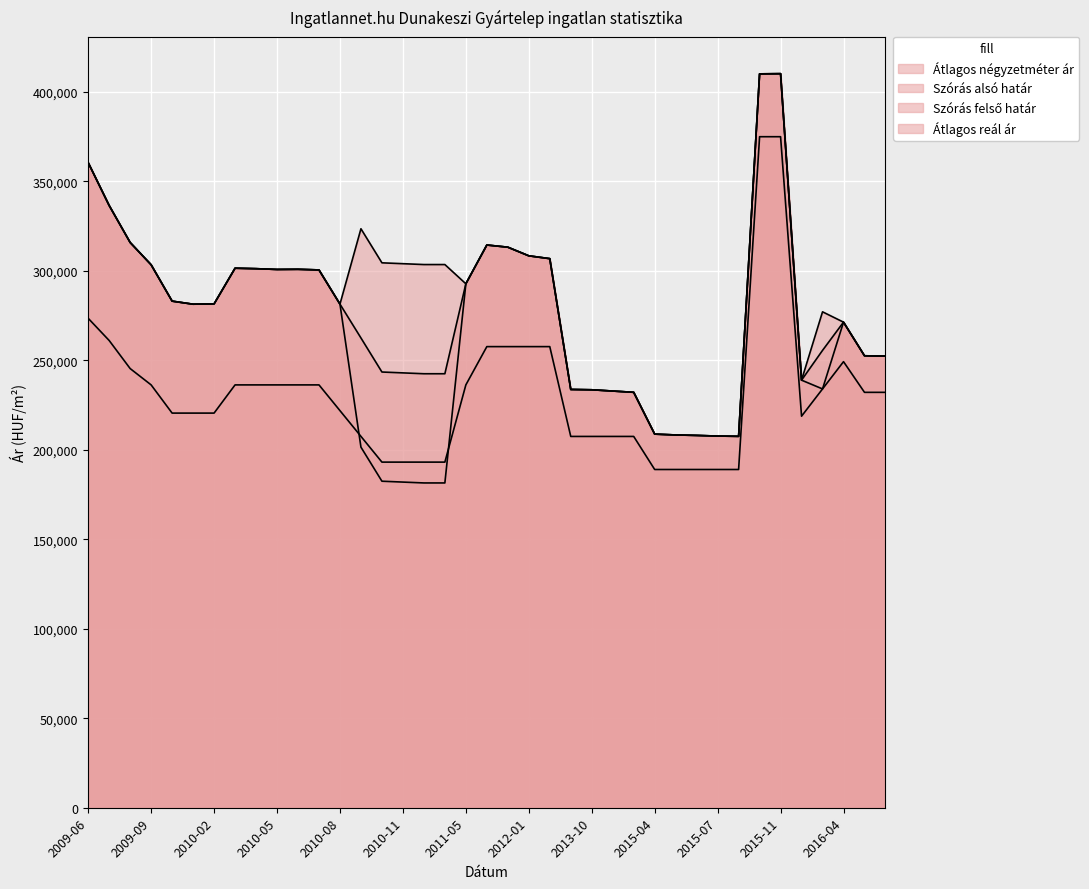

Which series ends up on top after the final intersection of Átlagos négyzetméter ár and Szórás alsó határ?

Szórás alsó határ